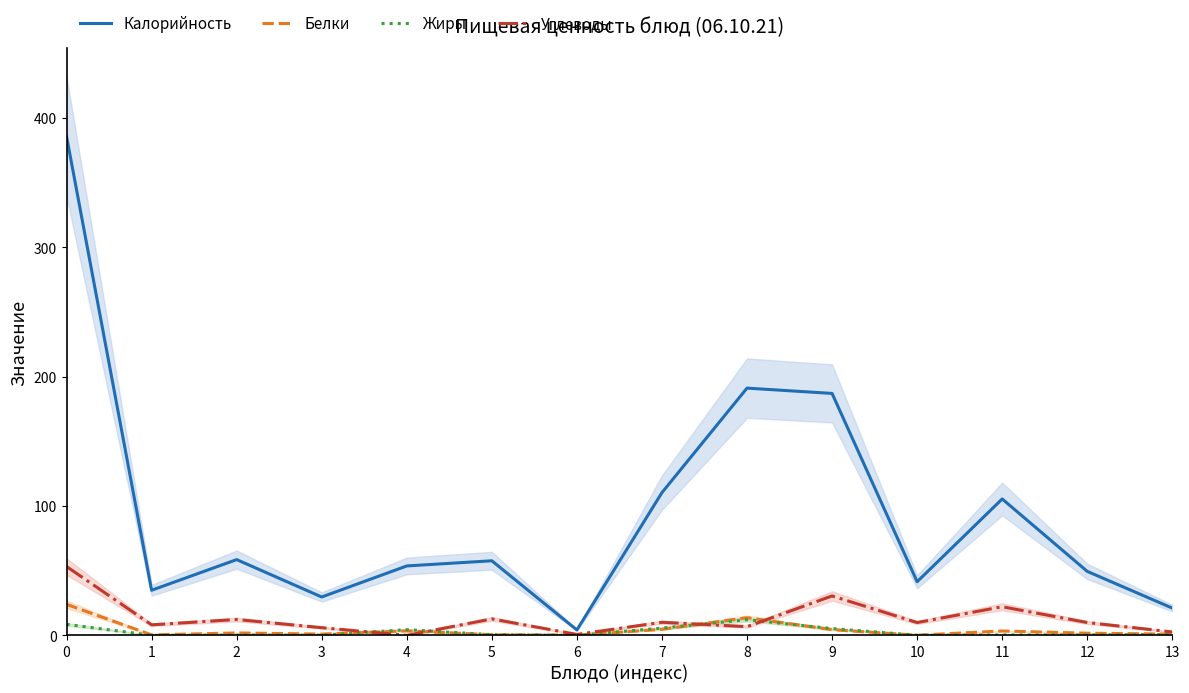

List the labels in order of Жиры value, largest first.

8, 0, 7, 9, 4, 13, 5, 11, 12, 2, 3, 10, 1, 6